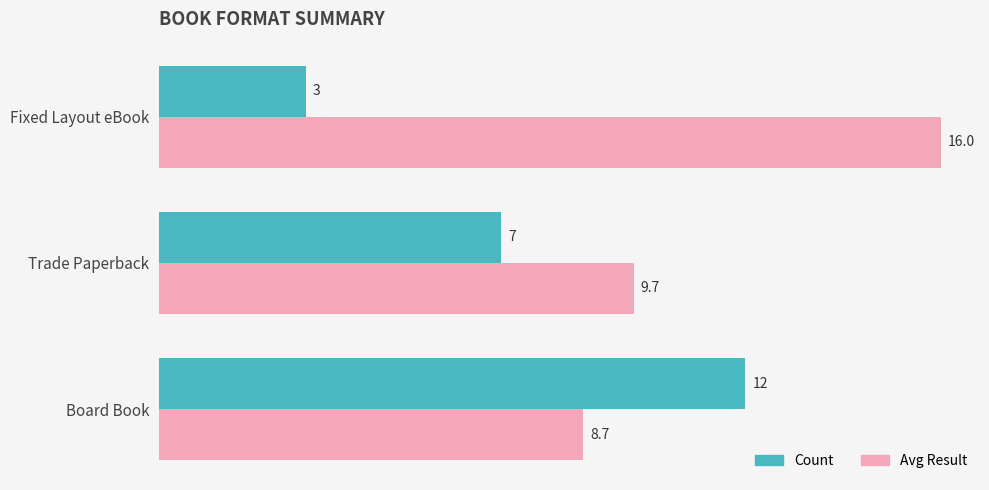

List the series in order of their overall mean, highest first.

Avg Result, Count